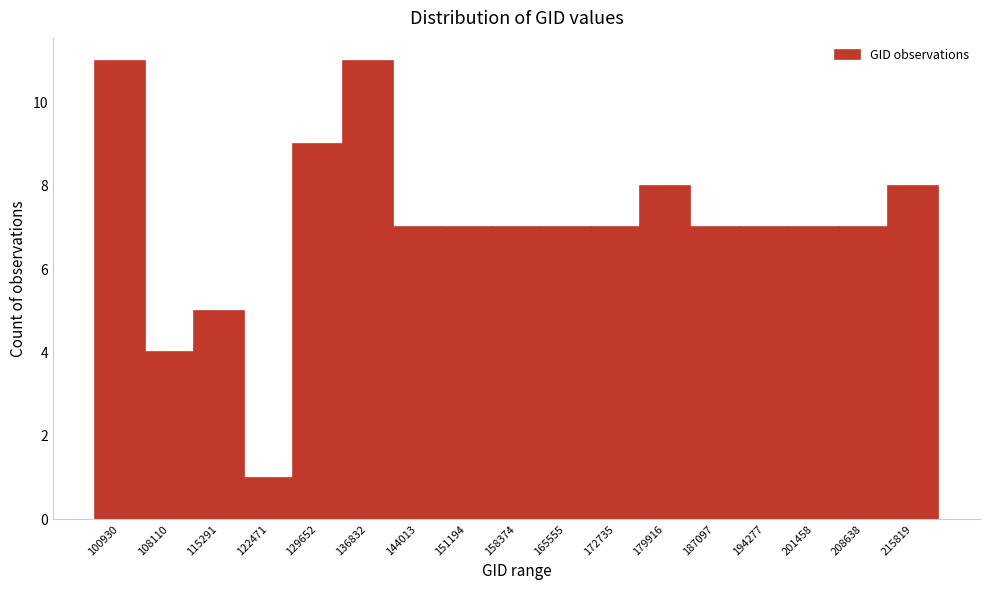

Reading right to left, transcribe all the data shown in this chart.

215819=8	208638=7	201458=7	194277=7	187097=7	179916=8	172735=7	165555=7	158374=7	151194=7	144013=7	136832=11	129652=9	122471=1	115291=5	108110=4	100930=11